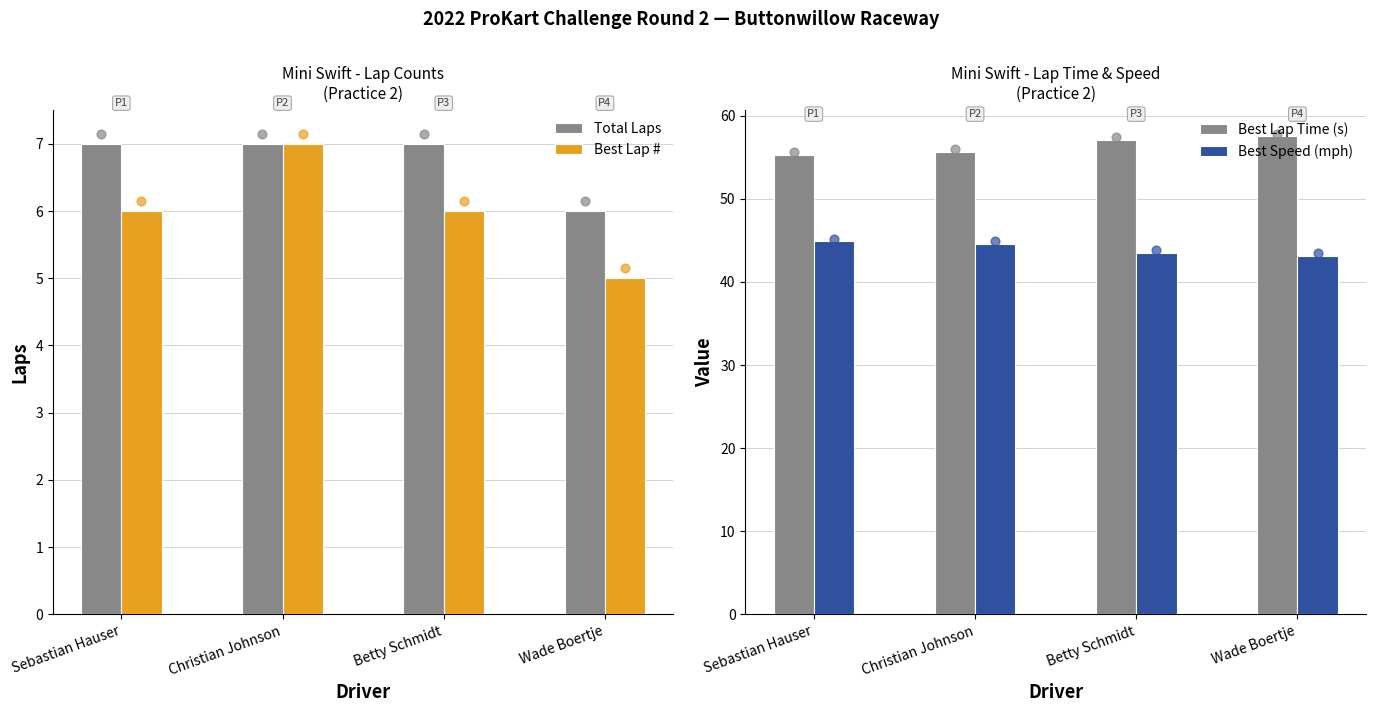

Is the value of Best Speed (mph) at Sebastian Hauser greater than the value of Total Laps at Betty Schmidt?

Yes